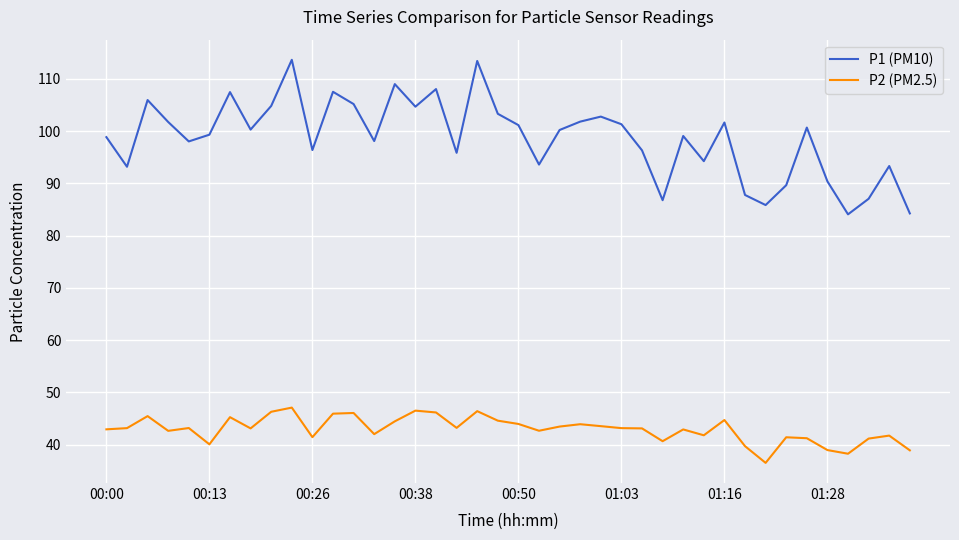

True or false: P1 (PM10) and P2 (PM2.5) intersect in this chart.

False